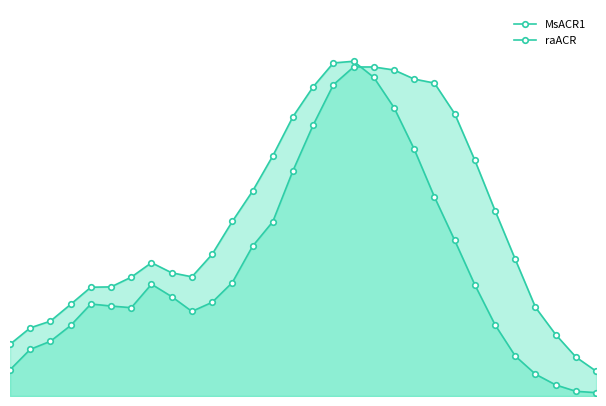

True or false: raACR and MsACR1 cross at least once.

True